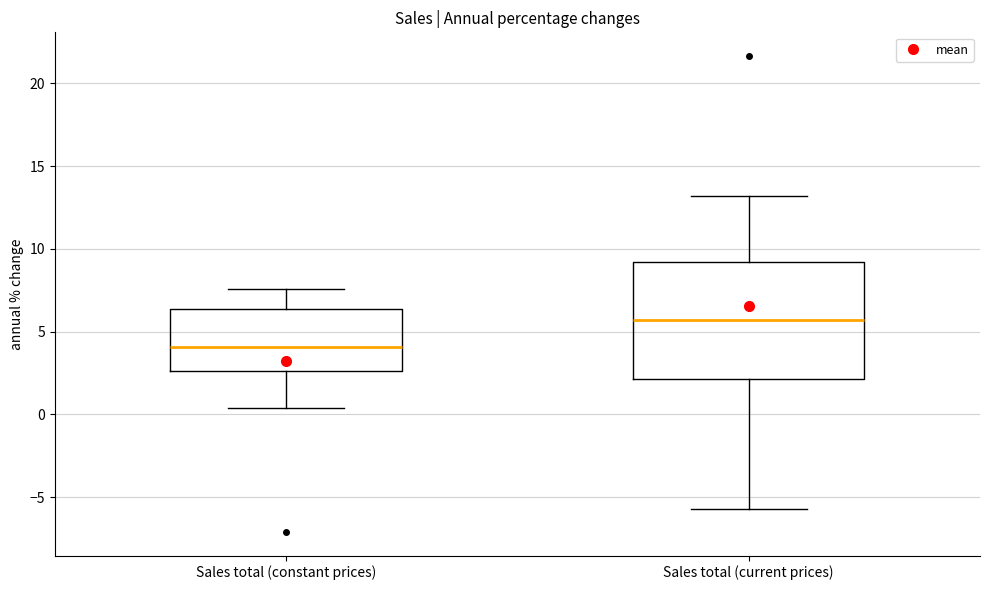

Where is the upper edge of the box for Sales total (constant prices) on the y-axis? The values are not printed on the chart, so give them approximately, as read against the axis.

6.5